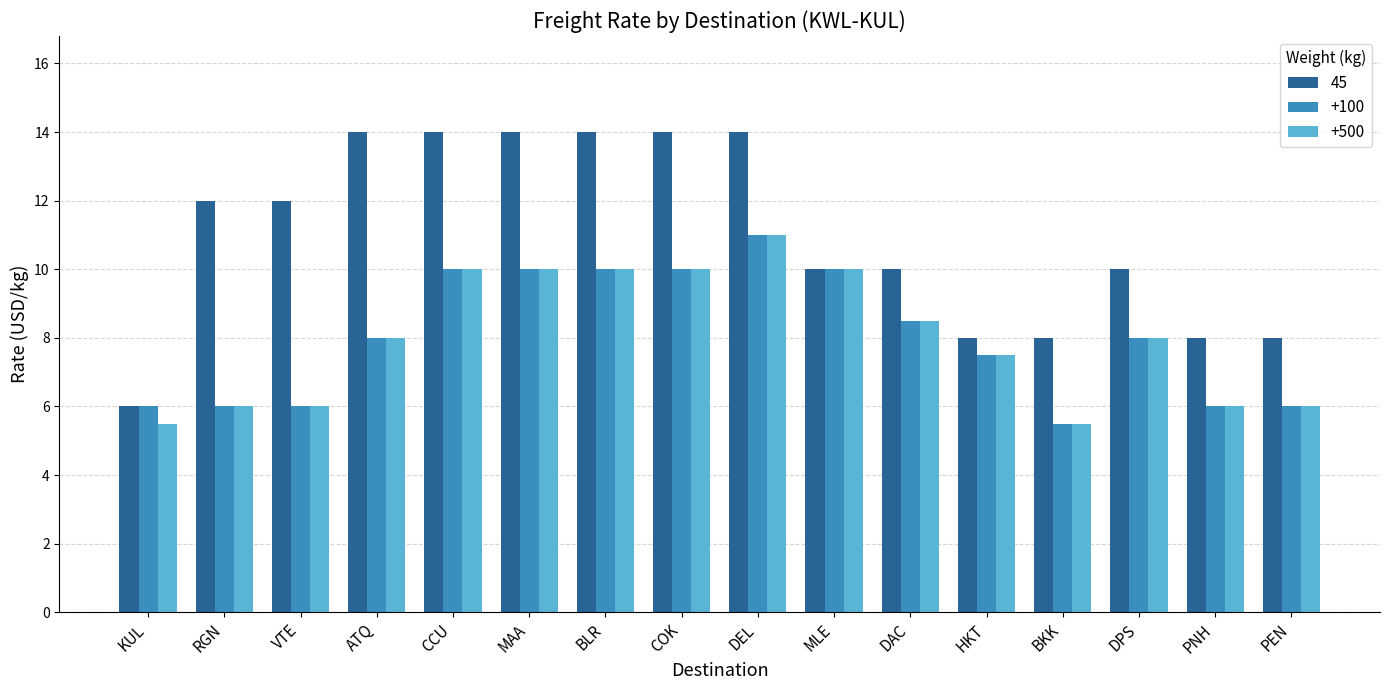

What is the sum of all +100 values?

128.5